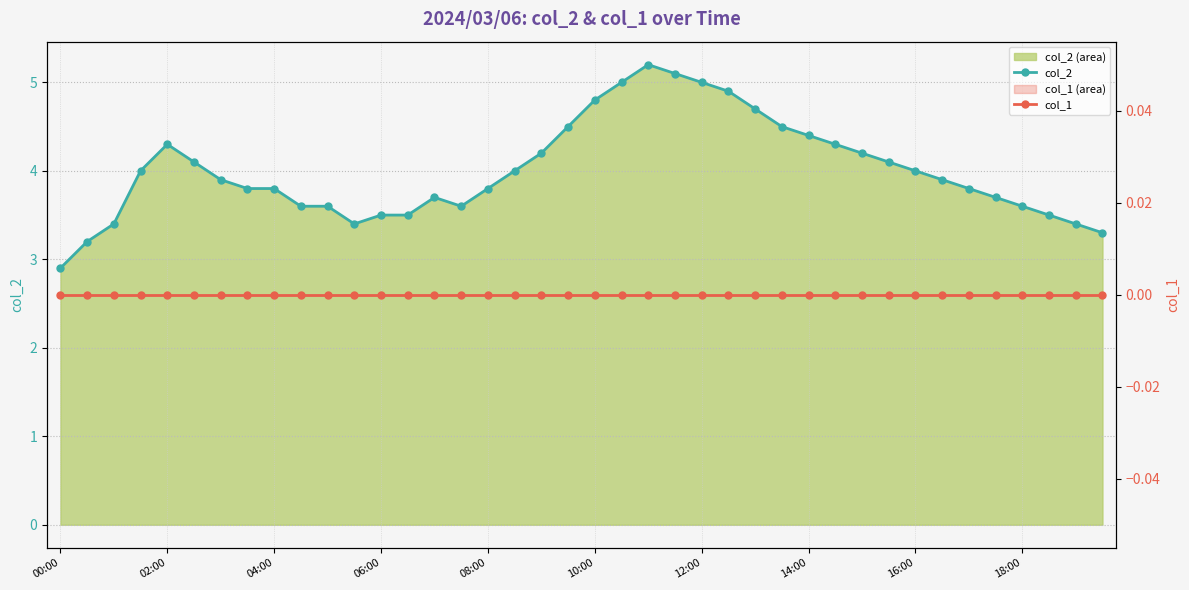

The value of col_1 at 13 is 0.0. True or false?

True